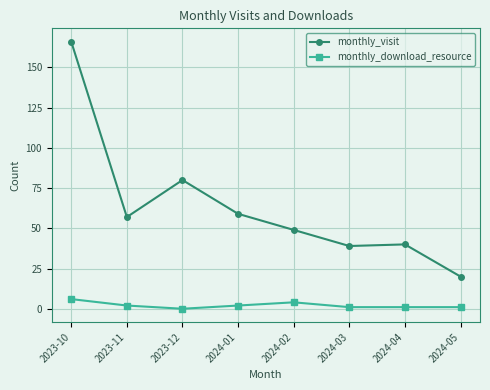

Is the value of monthly_download_resource at 2023-12 greater than the value of monthly_visit at 2023-10?

No